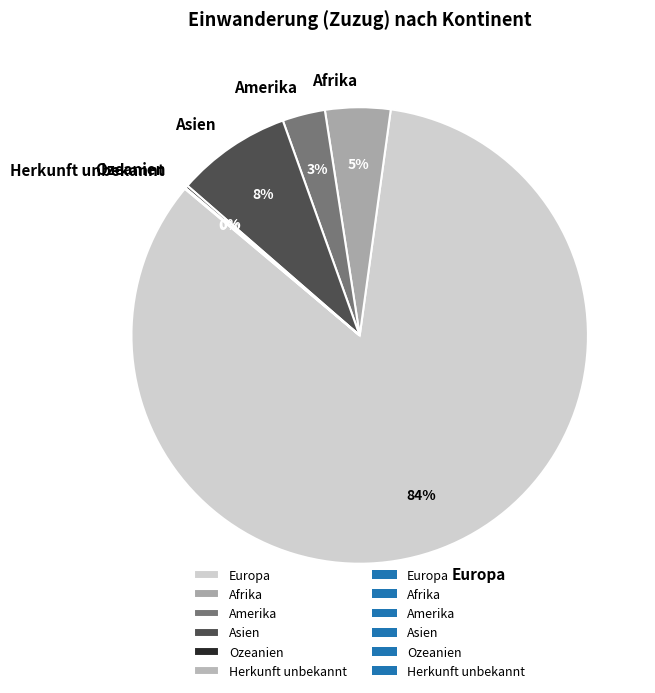

What is the majority slice?

Europa